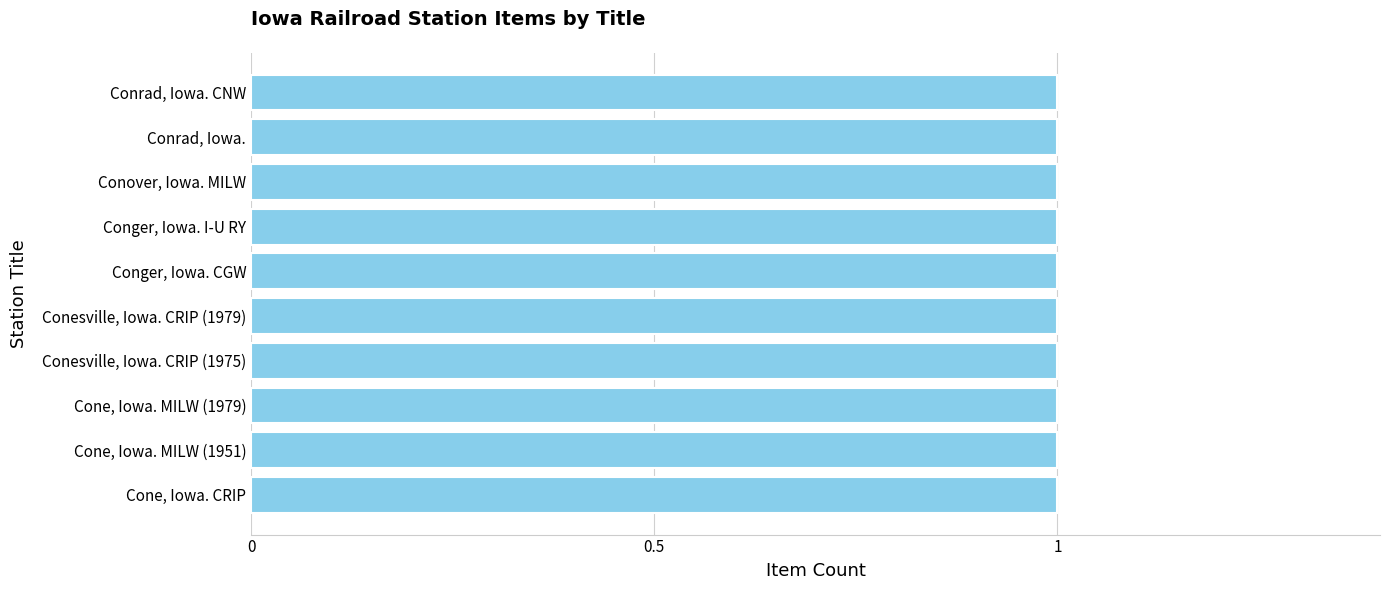

What is the ratio of the value at Conover, Iowa. MILW to the value at Cone, Iowa. MILW (1979)?

1.0